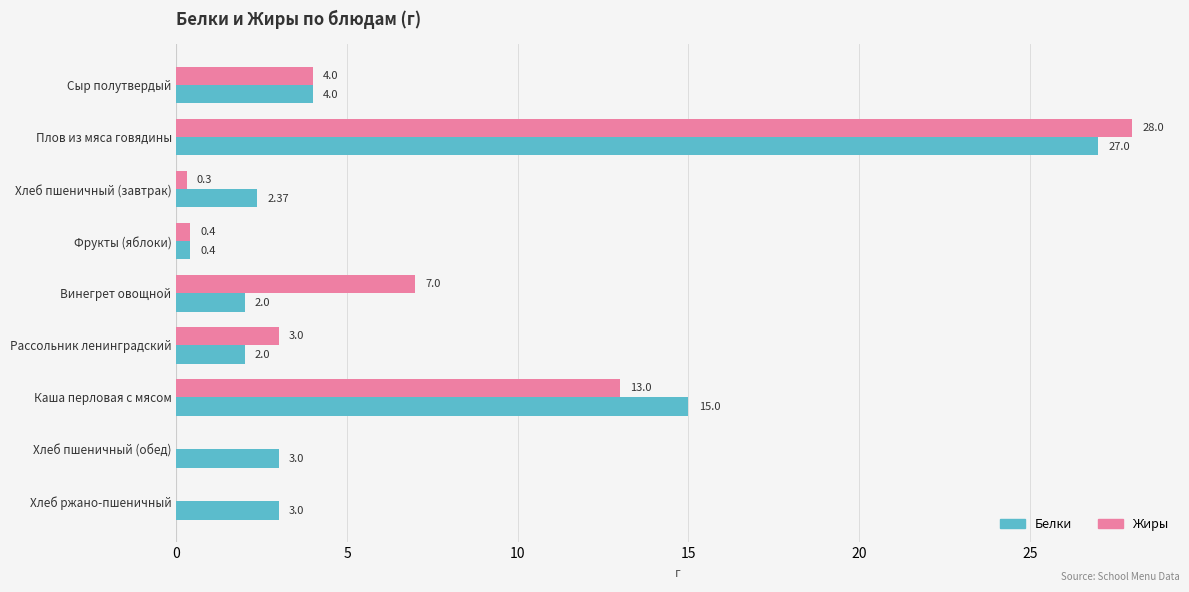

What is the maximum value for Белки?

27.0